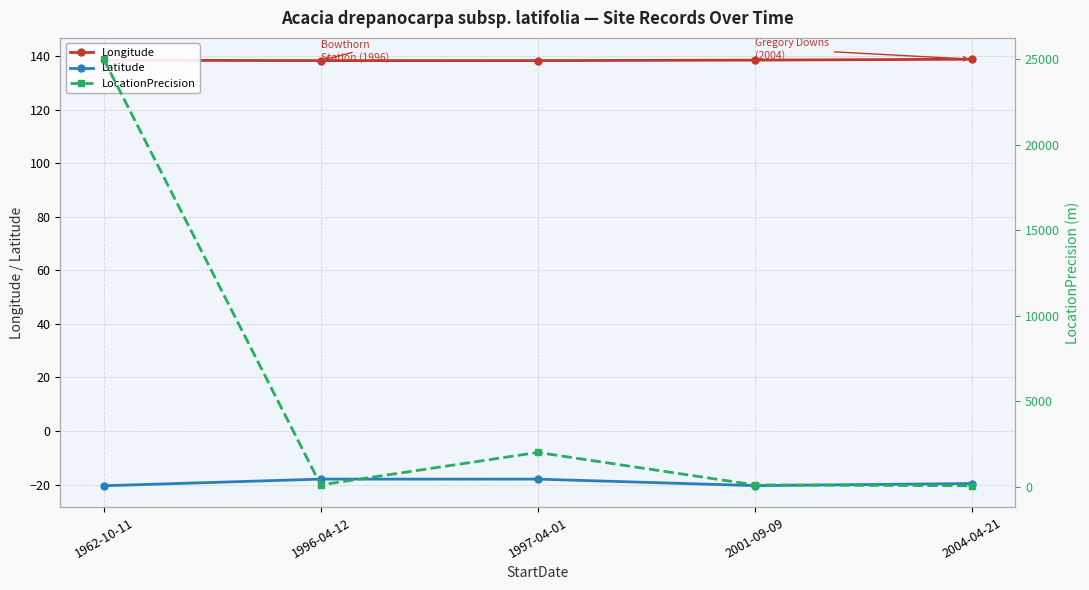

True or false: LocationPrecision and Latitude intersect in this chart.

False